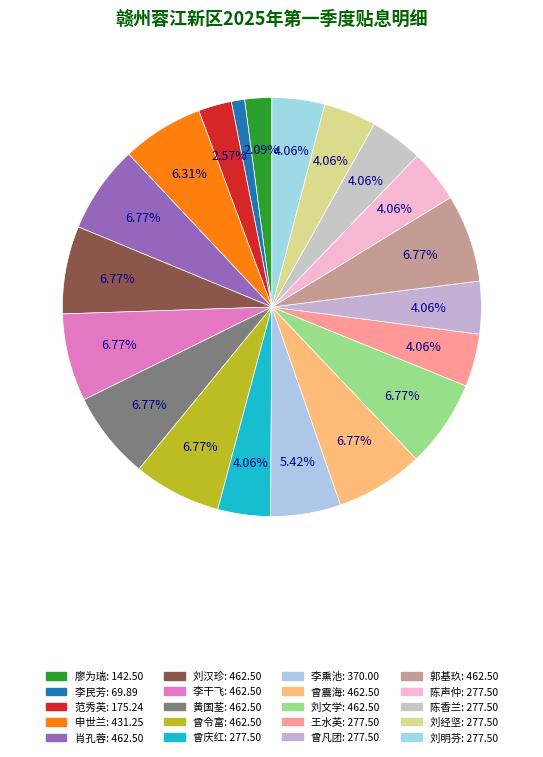

What is the change in value from 申世兰 to 曾震海?

+31.2